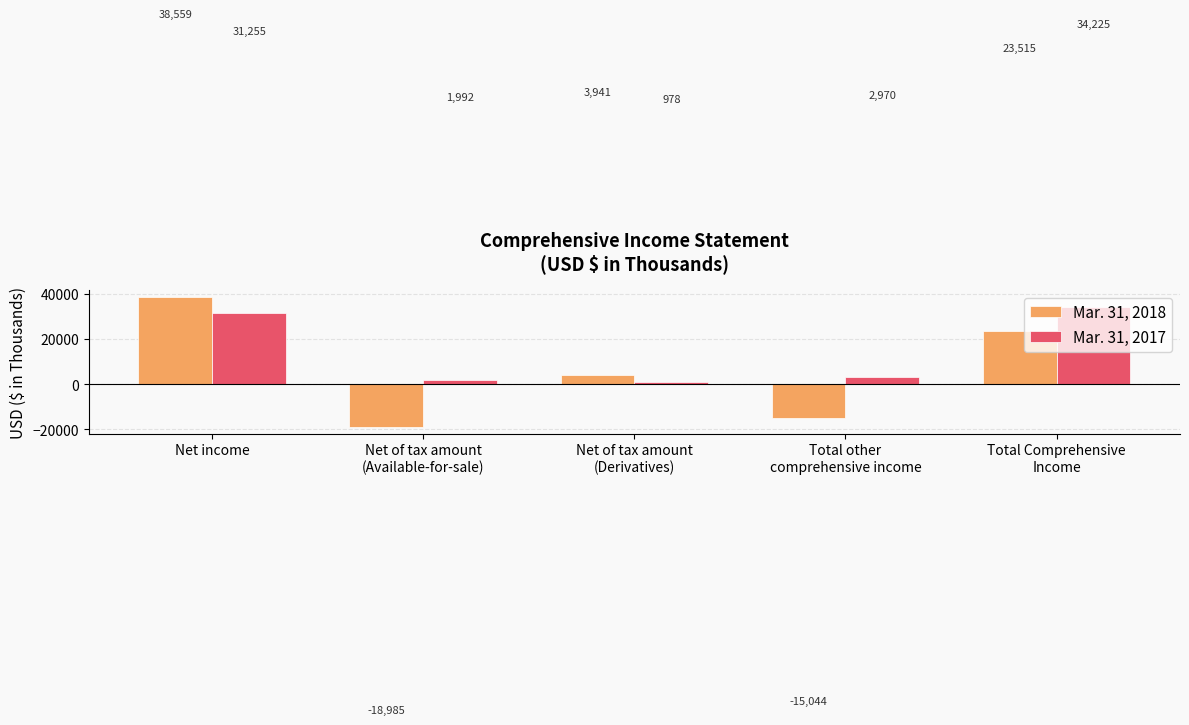

Is it true that Mar. 31, 2018 equals 1449 at Net of tax amount
(Derivatives)?

False